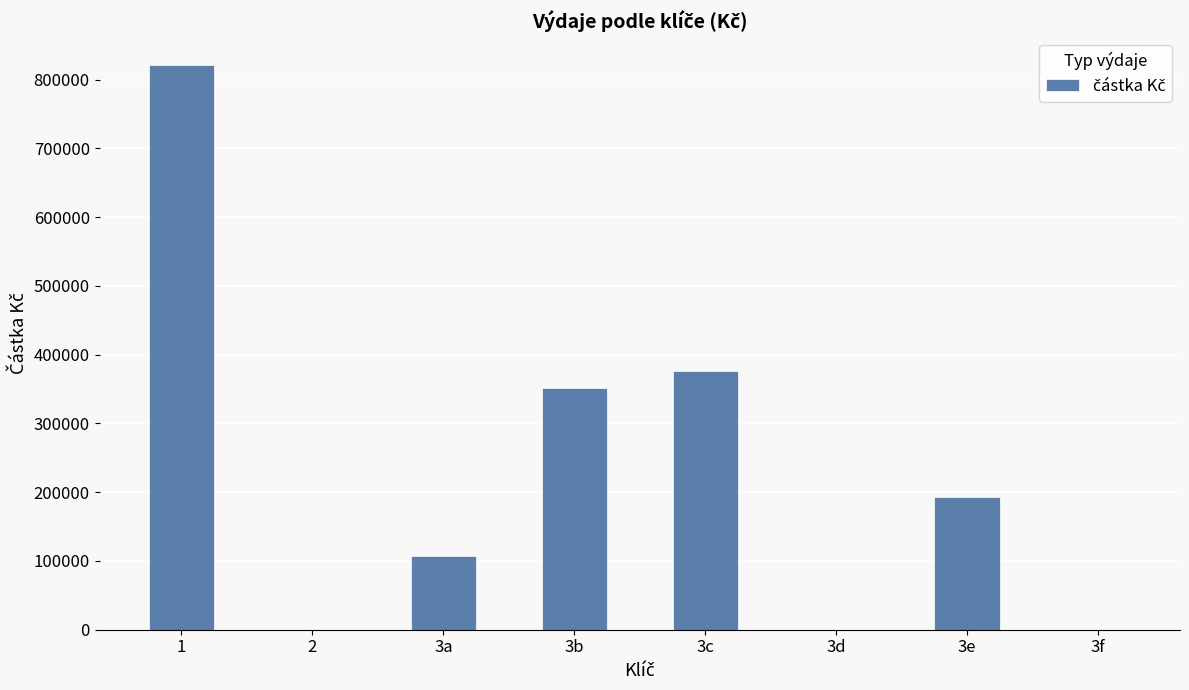

What is the approximate value at 2?

1.4